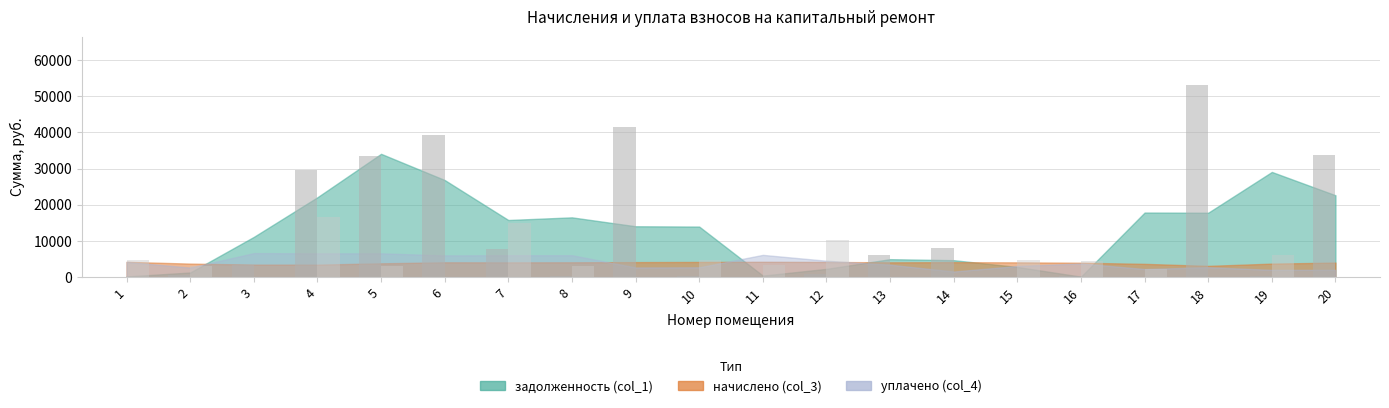

What is the total value across all series at 5?

36415.5